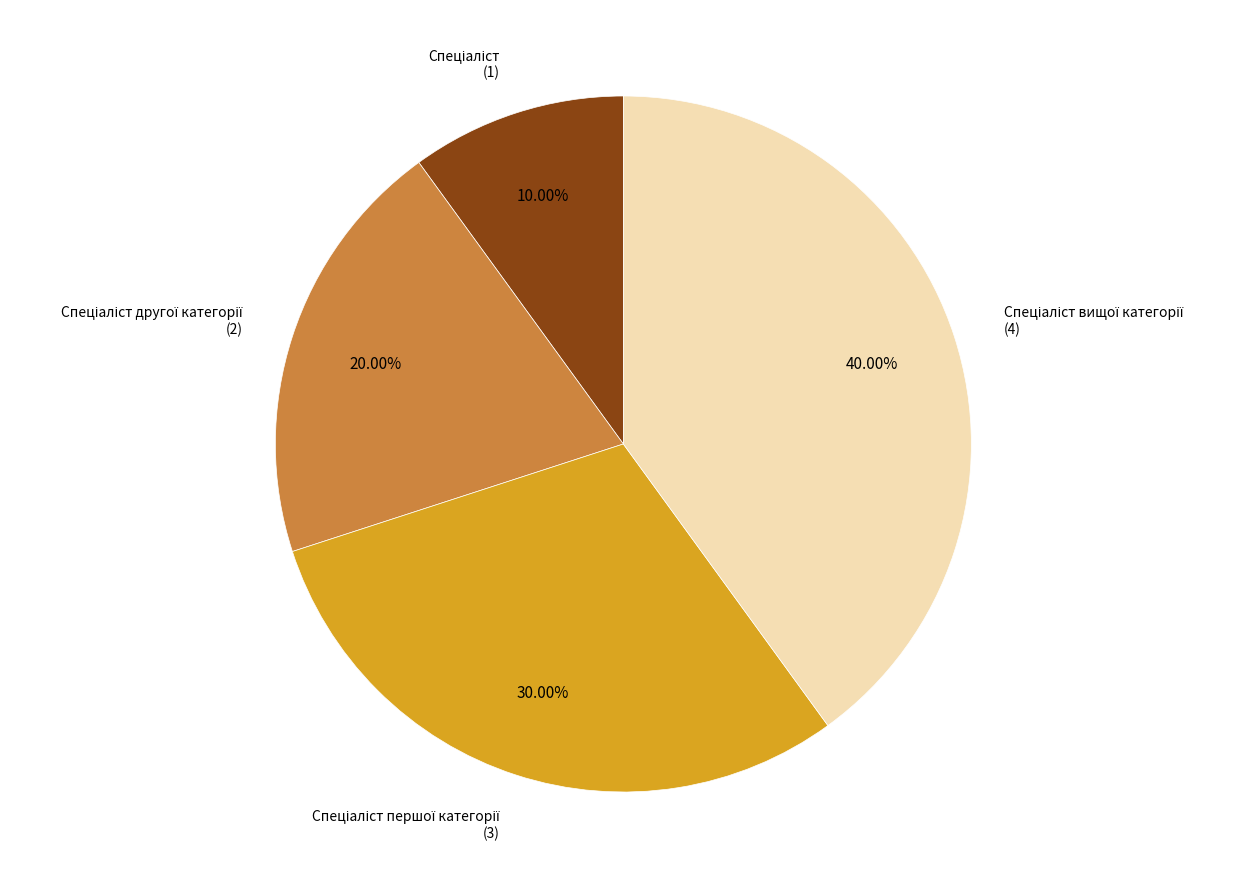

Is there a majority slice in this chart?

No